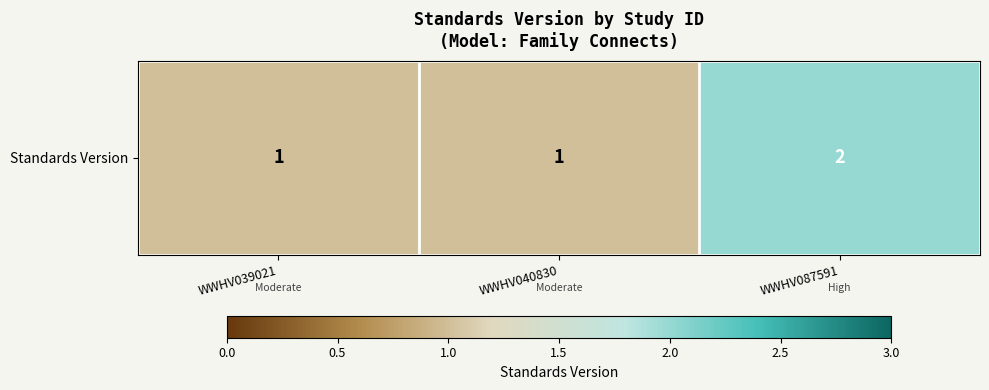

What is the average value?

1